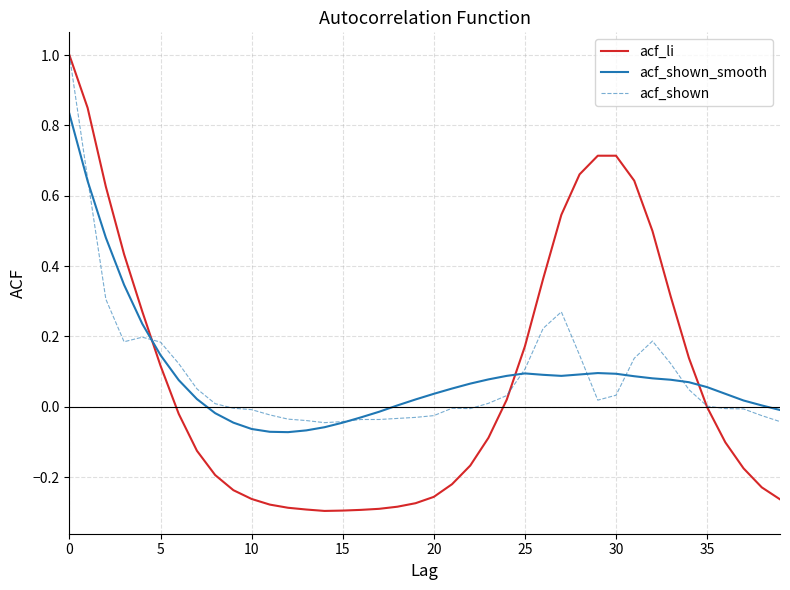

What is the highest value of the acf_shown series?

1.0